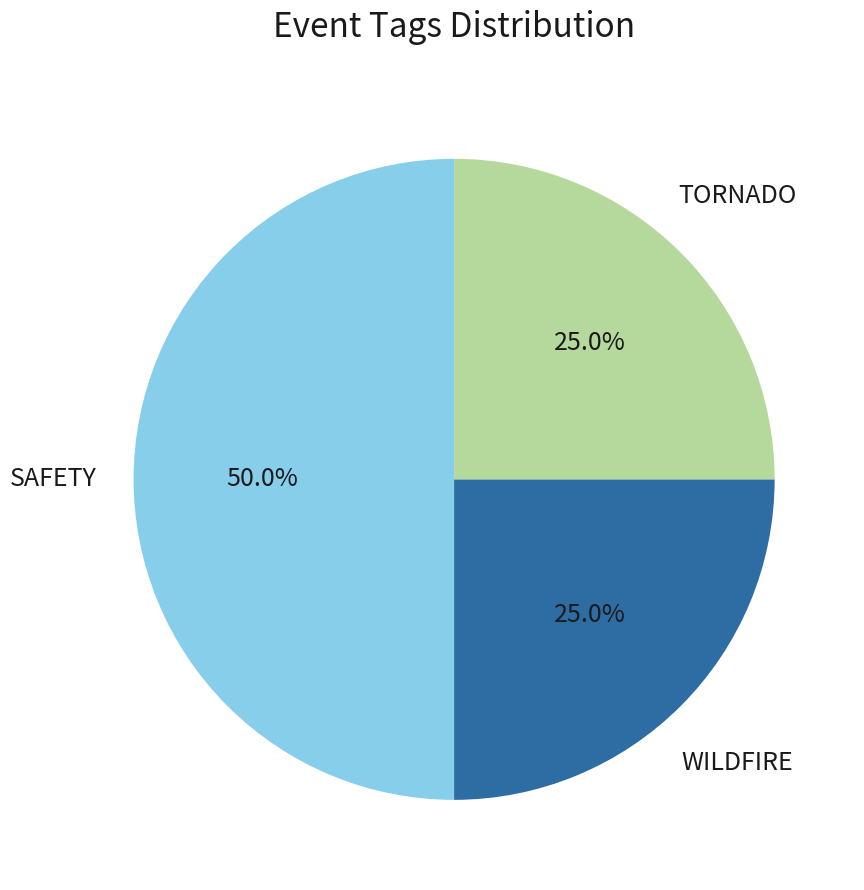

What is the ratio of the value at SAFETY to the value at WILDFIRE?

2.0